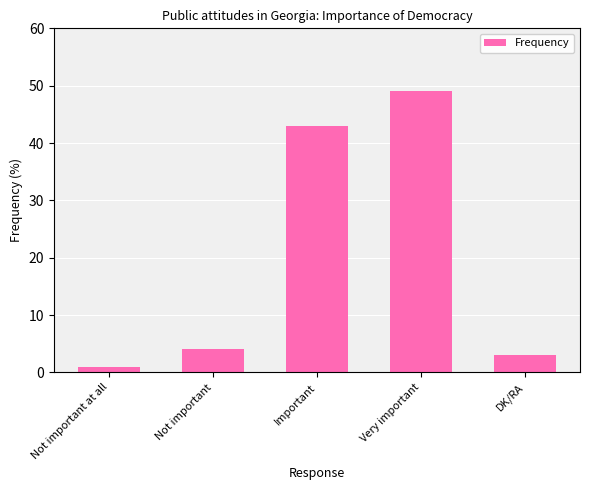

Read the value at DK/RA, to the nearest 5.

5